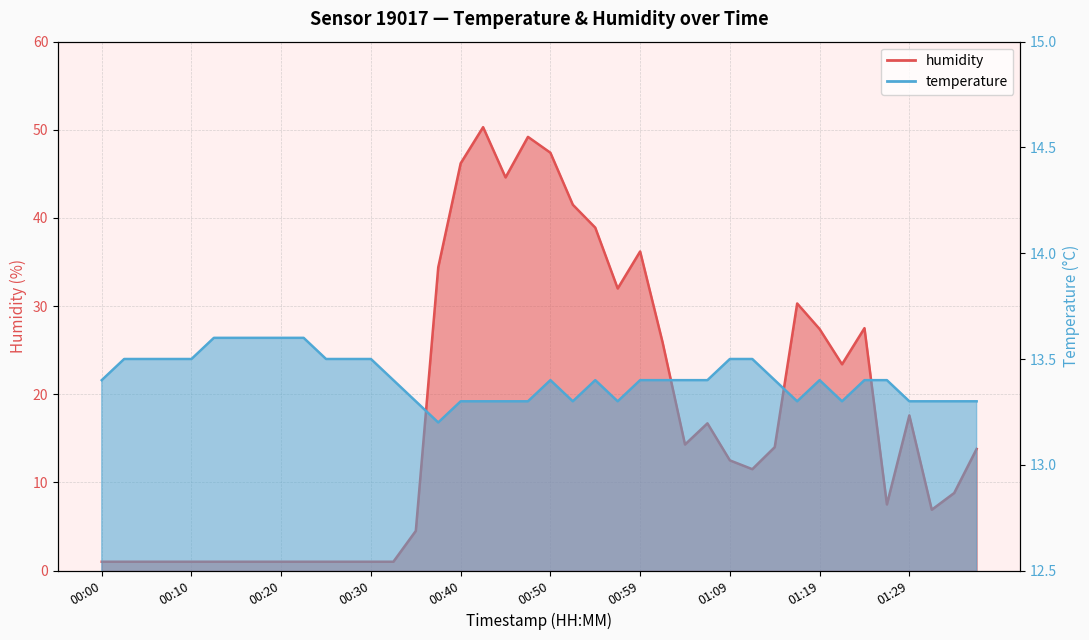

In temperature, how many points are lower than both neighbors (excluding endpoints)?

5